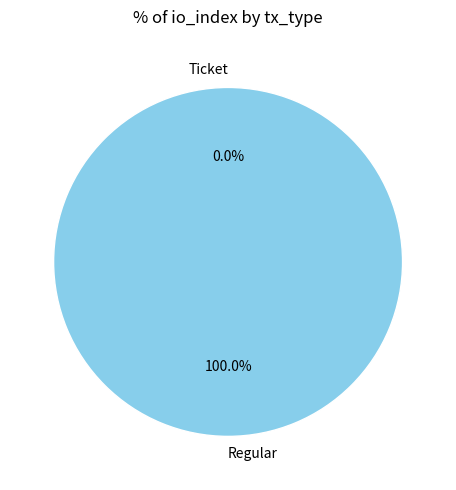

To the nearest percent, what is the average slice percentage?

50%